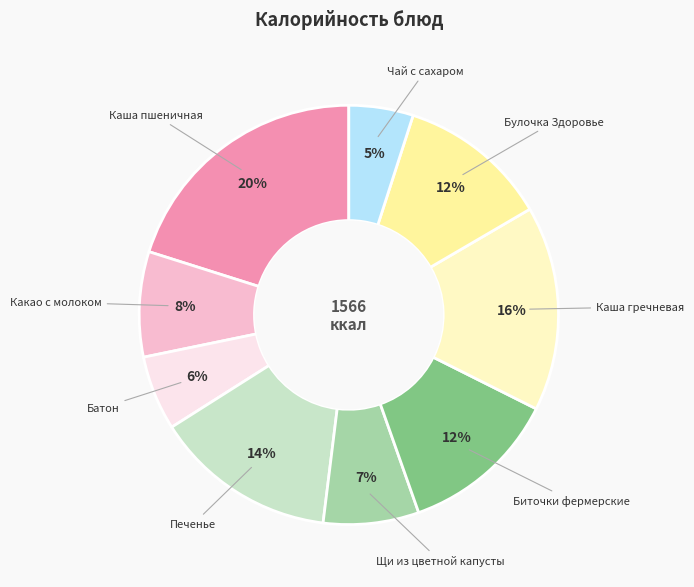

Which category has the smallest portion of the pie?

Чай с сахаром